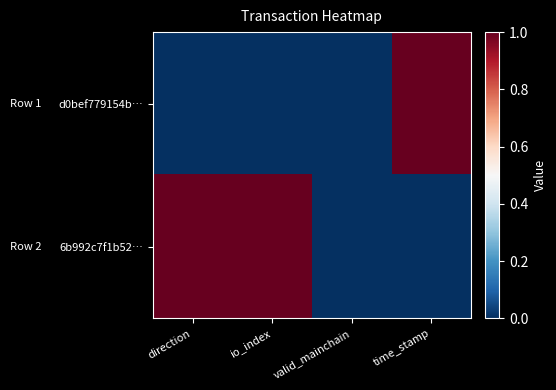

List the series in order of their overall mean, highest first.

6b992c7f1b52…, d0bef779154b…